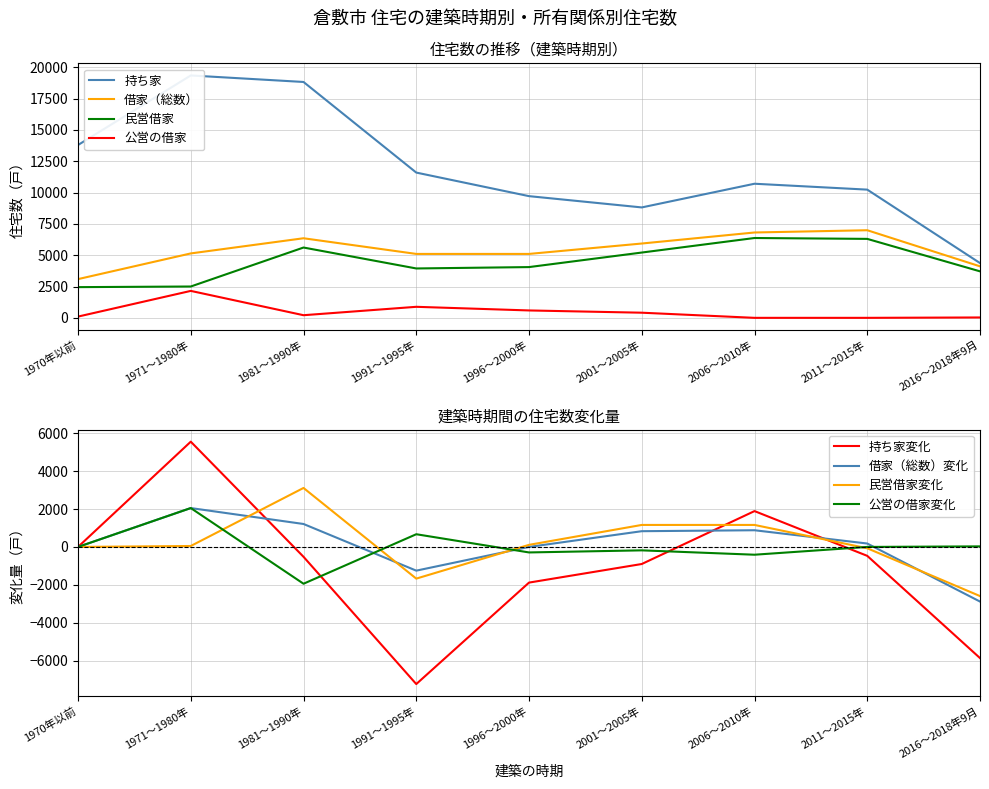

Which series has the widest spread of values?

持ち家